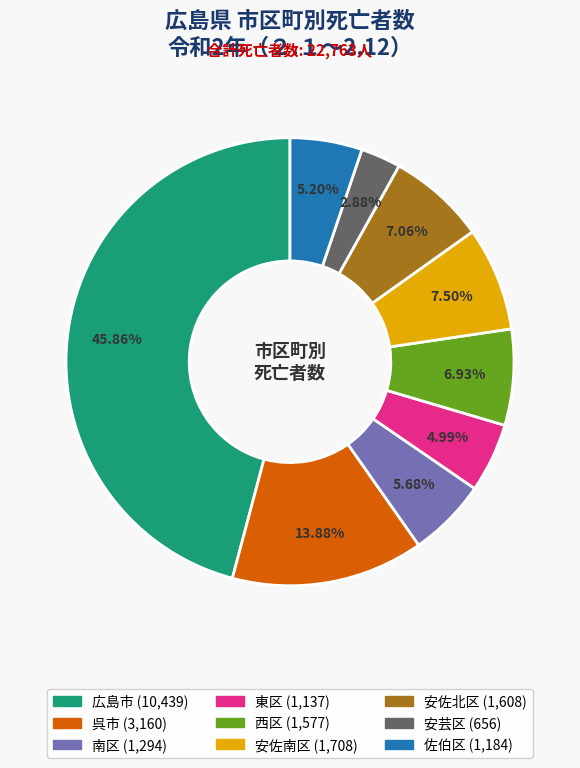

Combined, what portion of the pie is 西区 and 安芸区?

9.8%